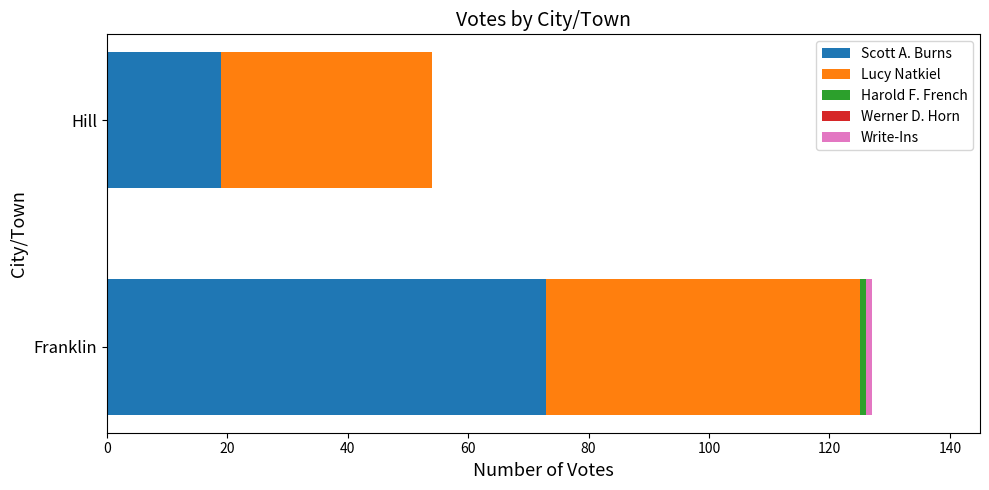

At which category is the sum across all series the highest?

Franklin